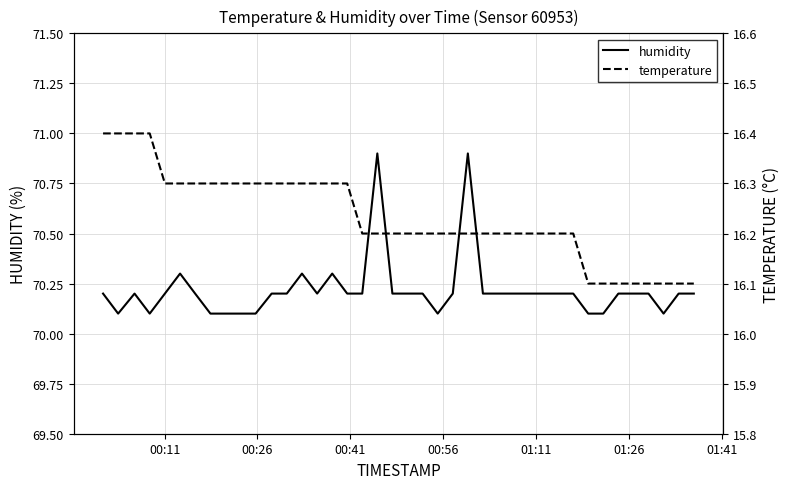

What is the minimum value shown in the chart?

16.1